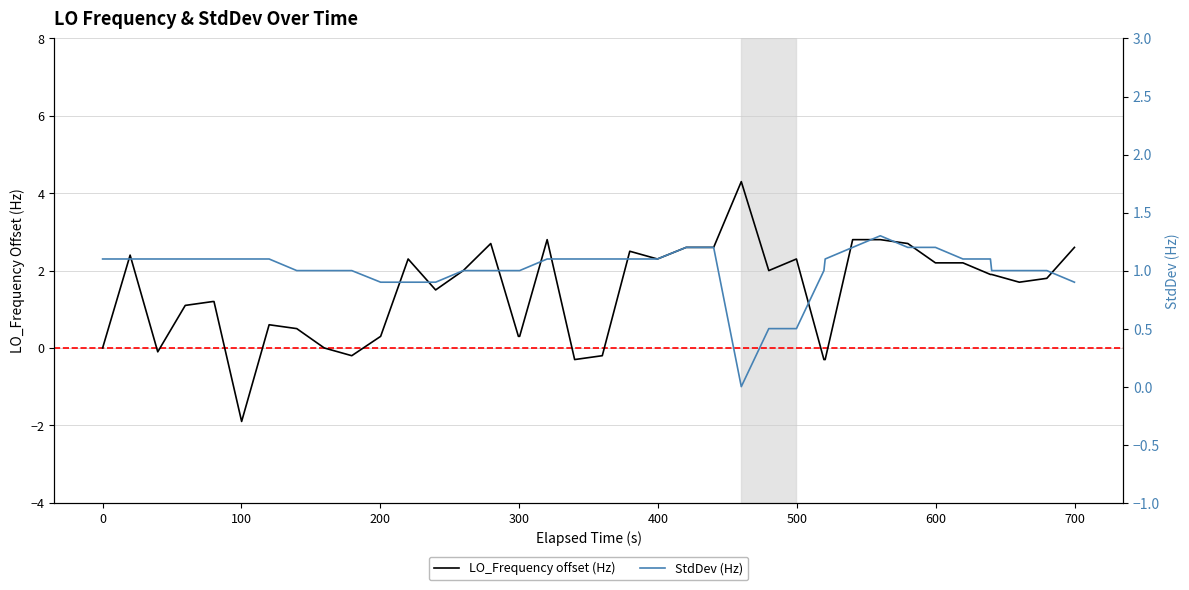

Which series ends up on top after the final intersection of LO_Frequency offset (Hz) and StdDev (Hz)?

LO_Frequency offset (Hz)